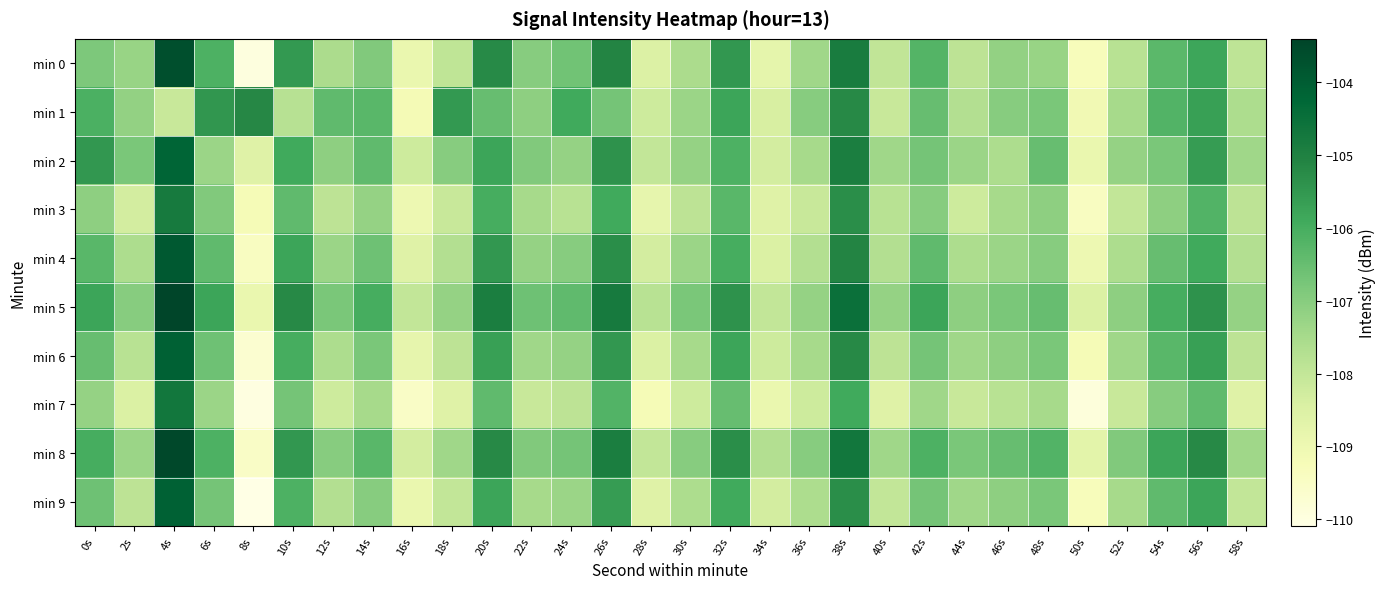

Which series has the widest spread of values?

min 0